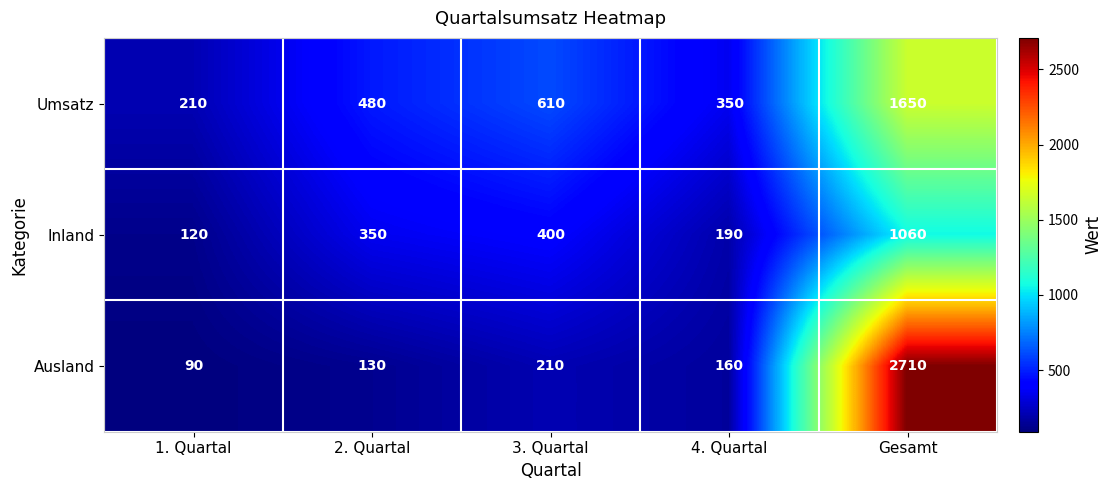

Reading right to left, extract all data points from this chart.

Umsatz: Gesamt=1650	4. Quartal=350	3. Quartal=610	2. Quartal=480	1. Quartal=210
Inland: Gesamt=1060	4. Quartal=190	3. Quartal=400	2. Quartal=350	1. Quartal=120
Ausland: Gesamt=2710	4. Quartal=160	3. Quartal=210	2. Quartal=130	1. Quartal=90